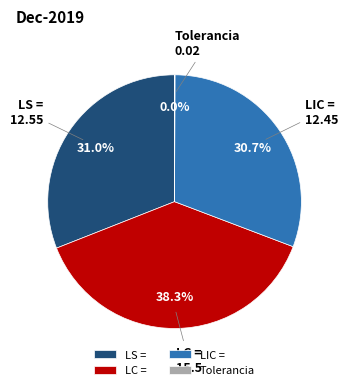

Do LIC = and LC = together represent more than half of the pie?

Yes